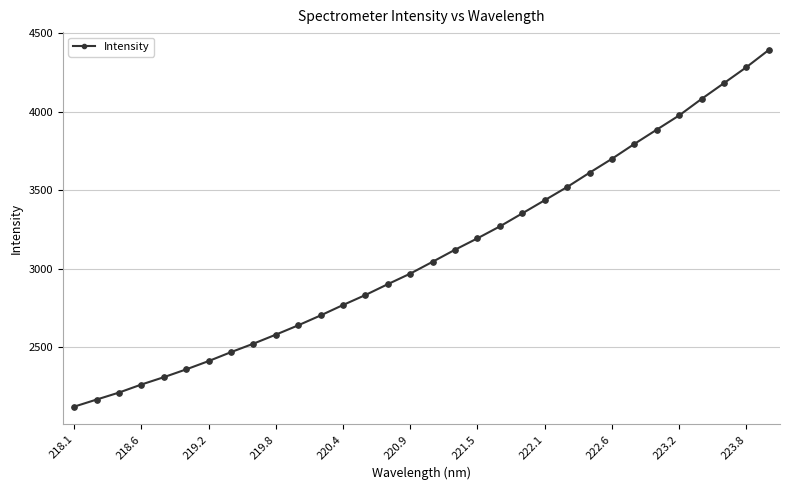

What is the sum of all values?

99075.8